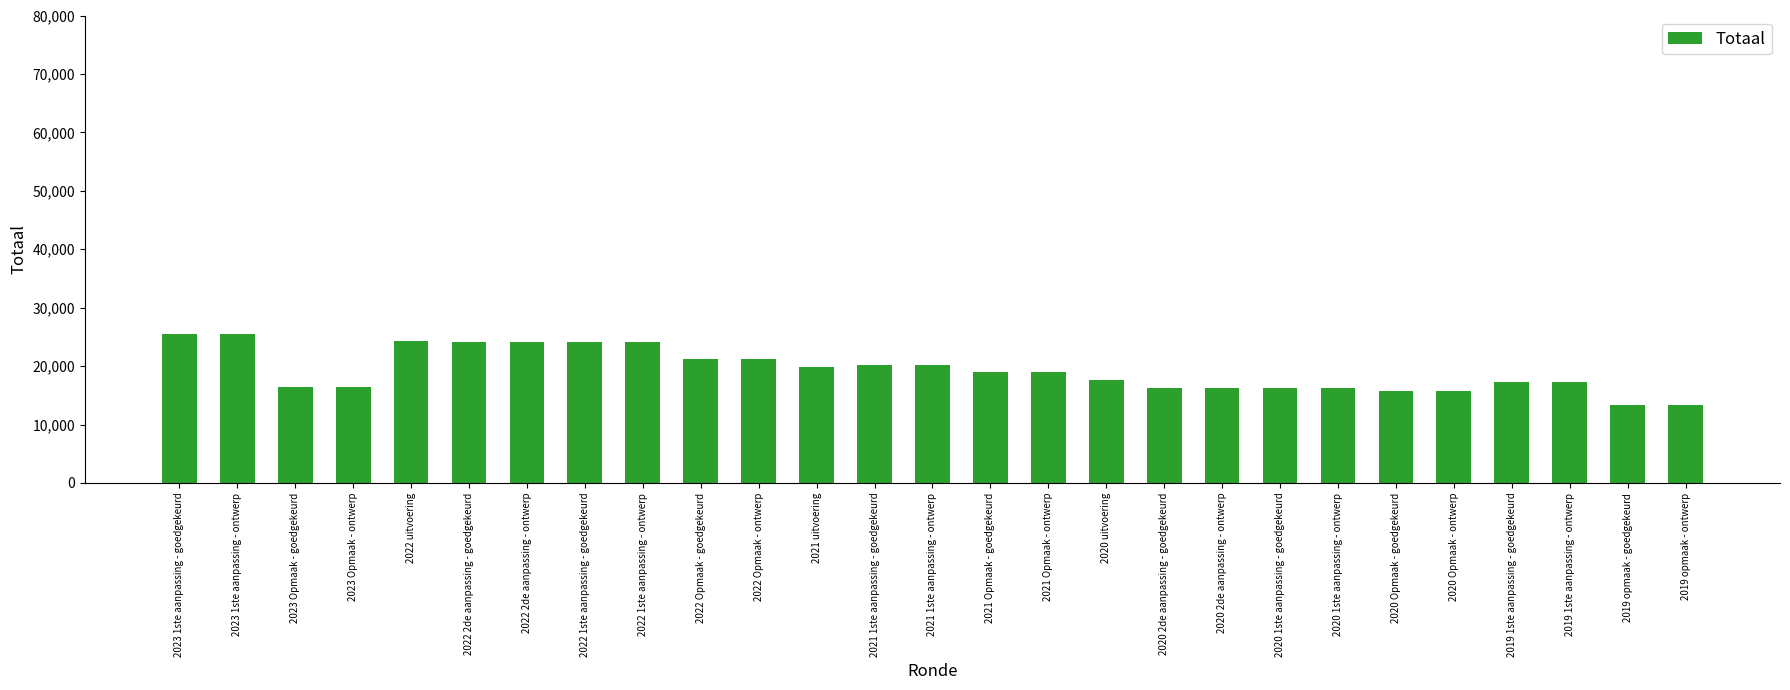

What is the sum of all values?

520187